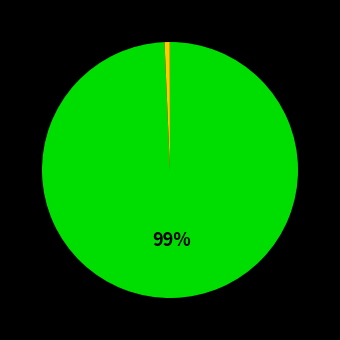

Is there any slice that represents more than half of the pie?

Yes